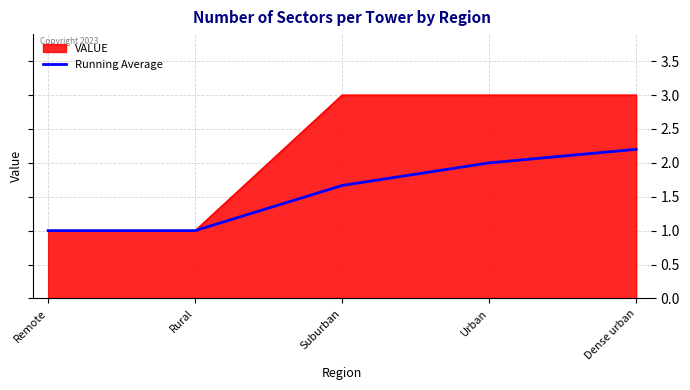

Does the chart display data point markers on the line(s)?

No